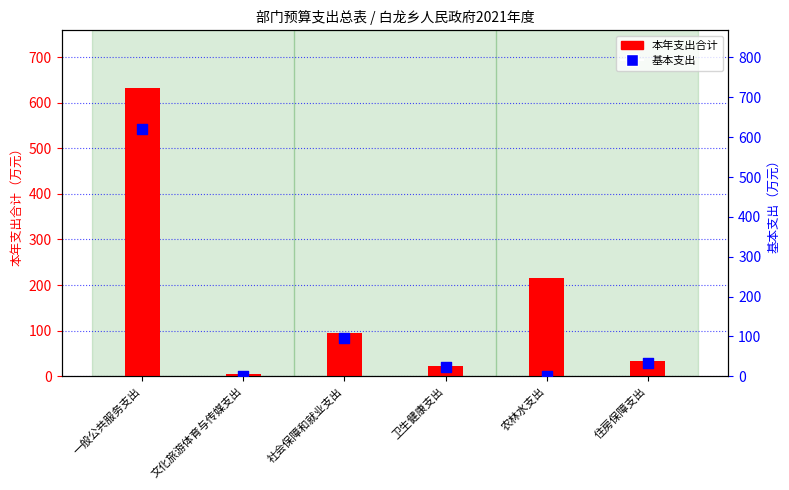

At which category is the sum across all series the highest?

一般公共服务支出